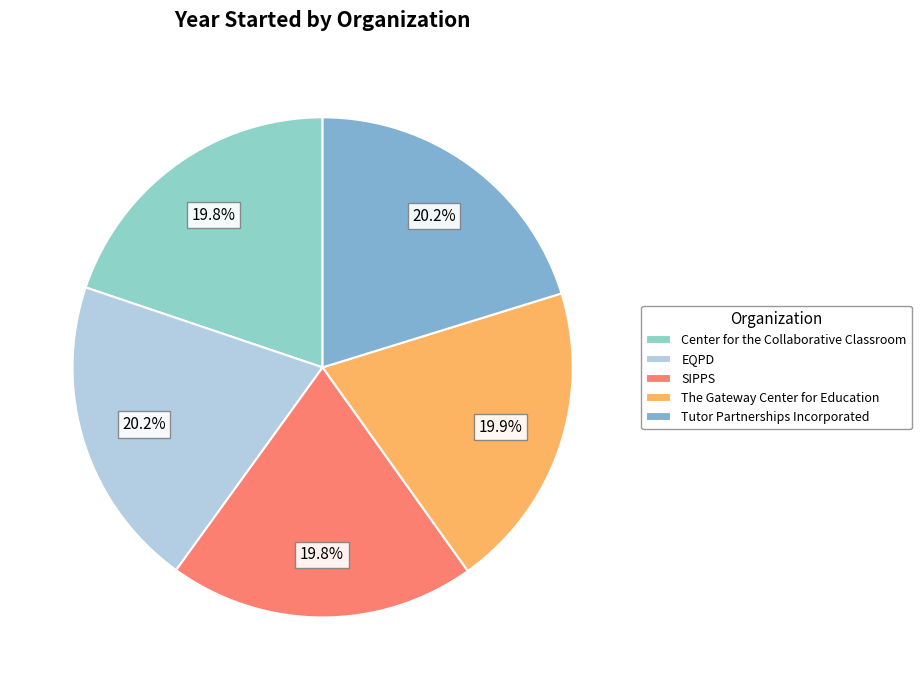

How much of the chart is everything except Tutor Partnerships Incorporated?

79.8%